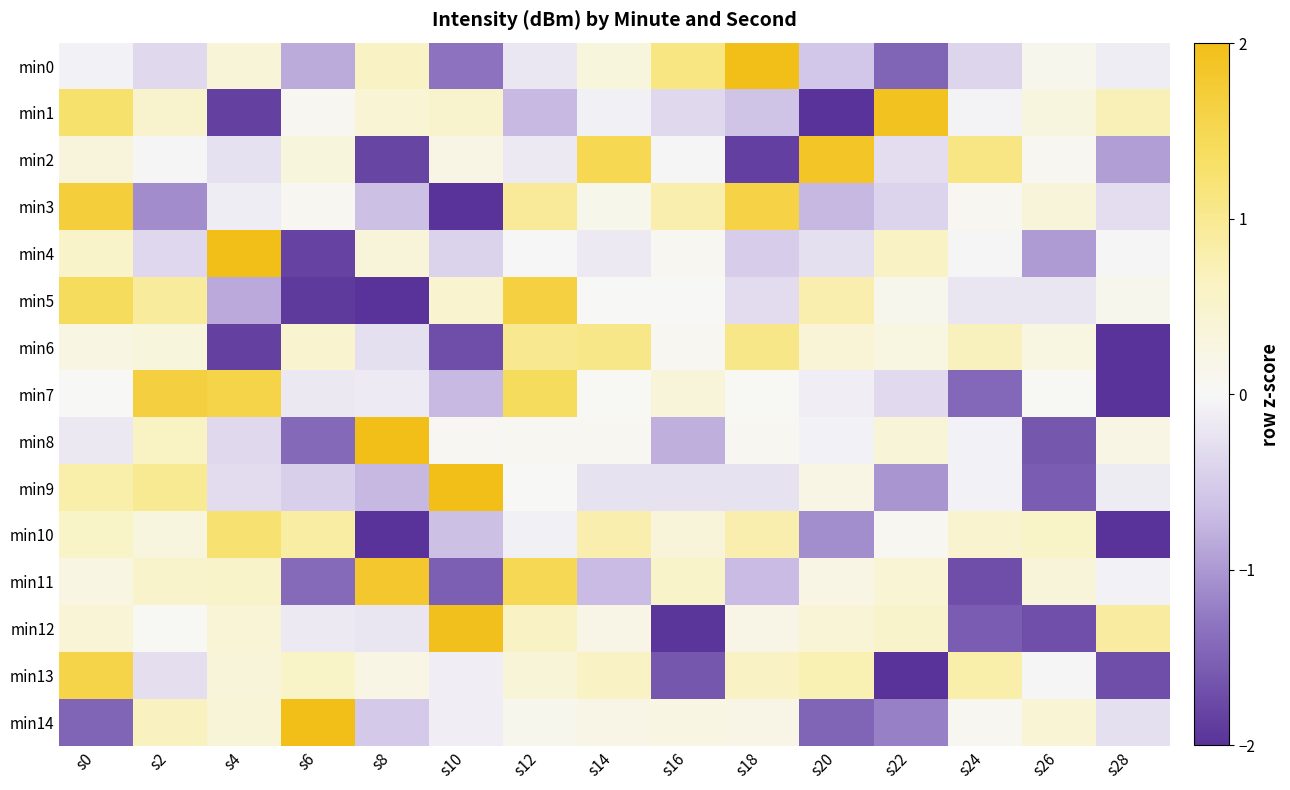

At which category does the chart reach its peak across all series?

s4